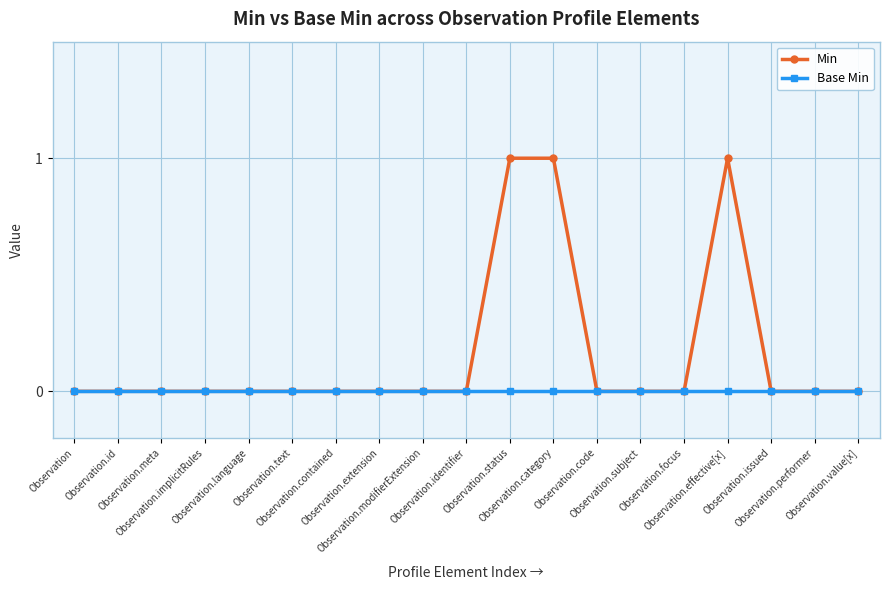

List the series in order of their peak value, highest first.

Min, Base Min